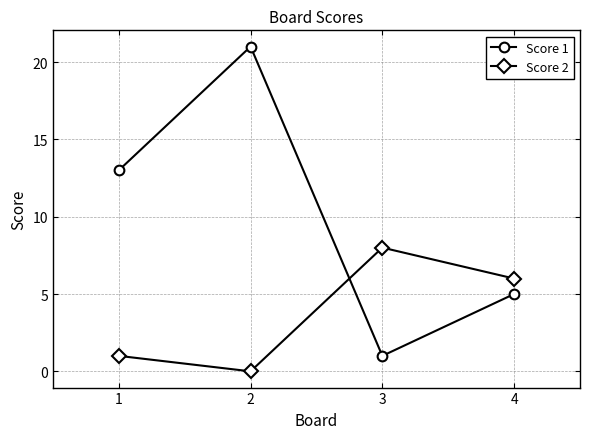

How many distinct data groups are displayed?

2